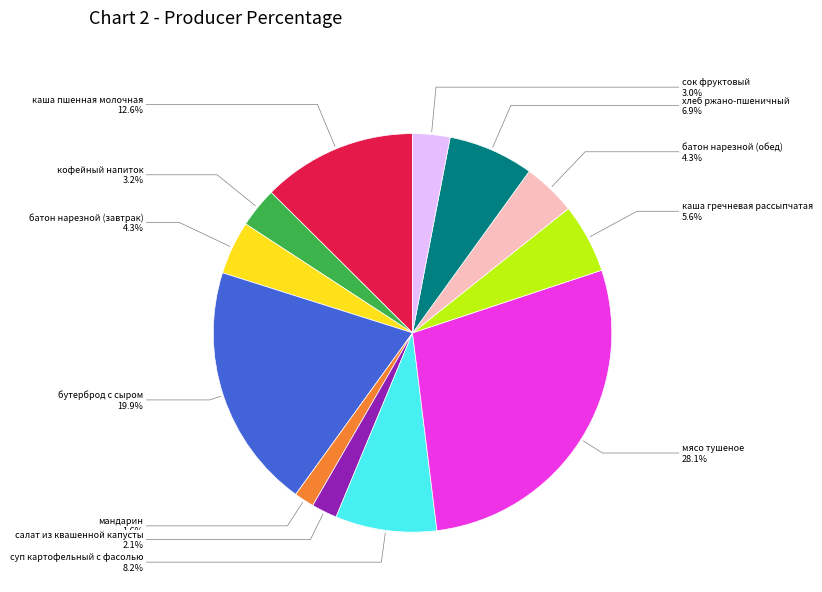

To the nearest percent, what is the difference between the largest and smallest slice percentages?

27%